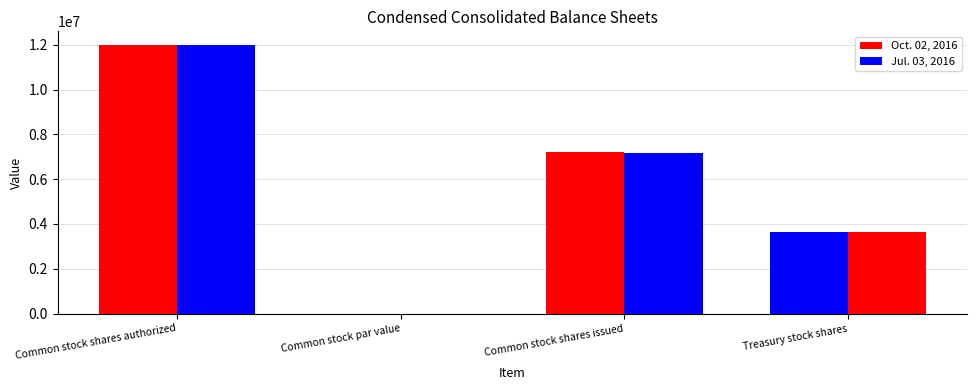

How many groups of bars are there?

4